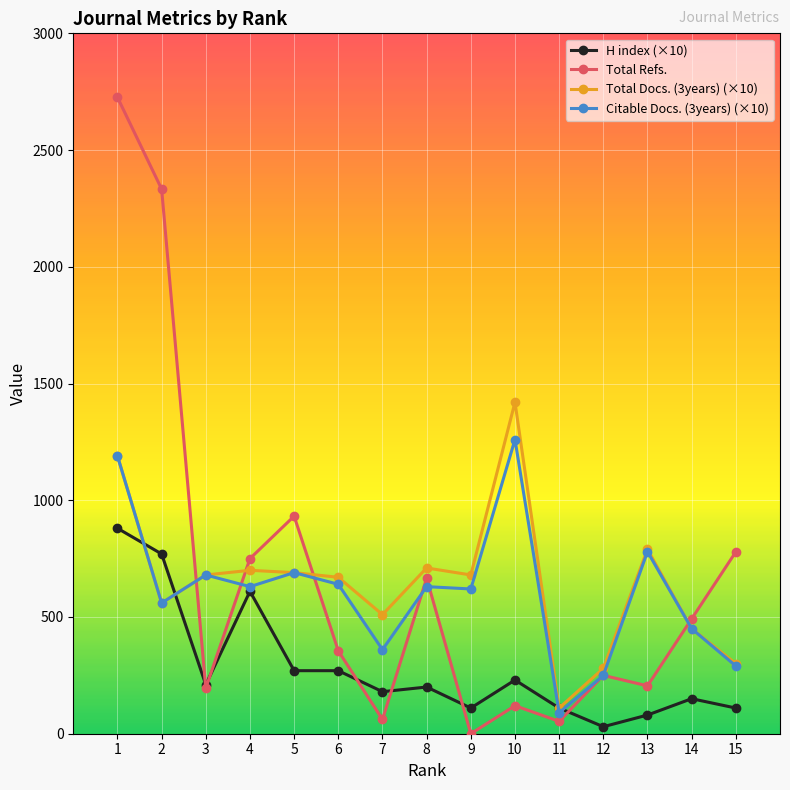

Where do Total Refs. and Total Docs. (3years) (×10) first cross each other?

2 and 3